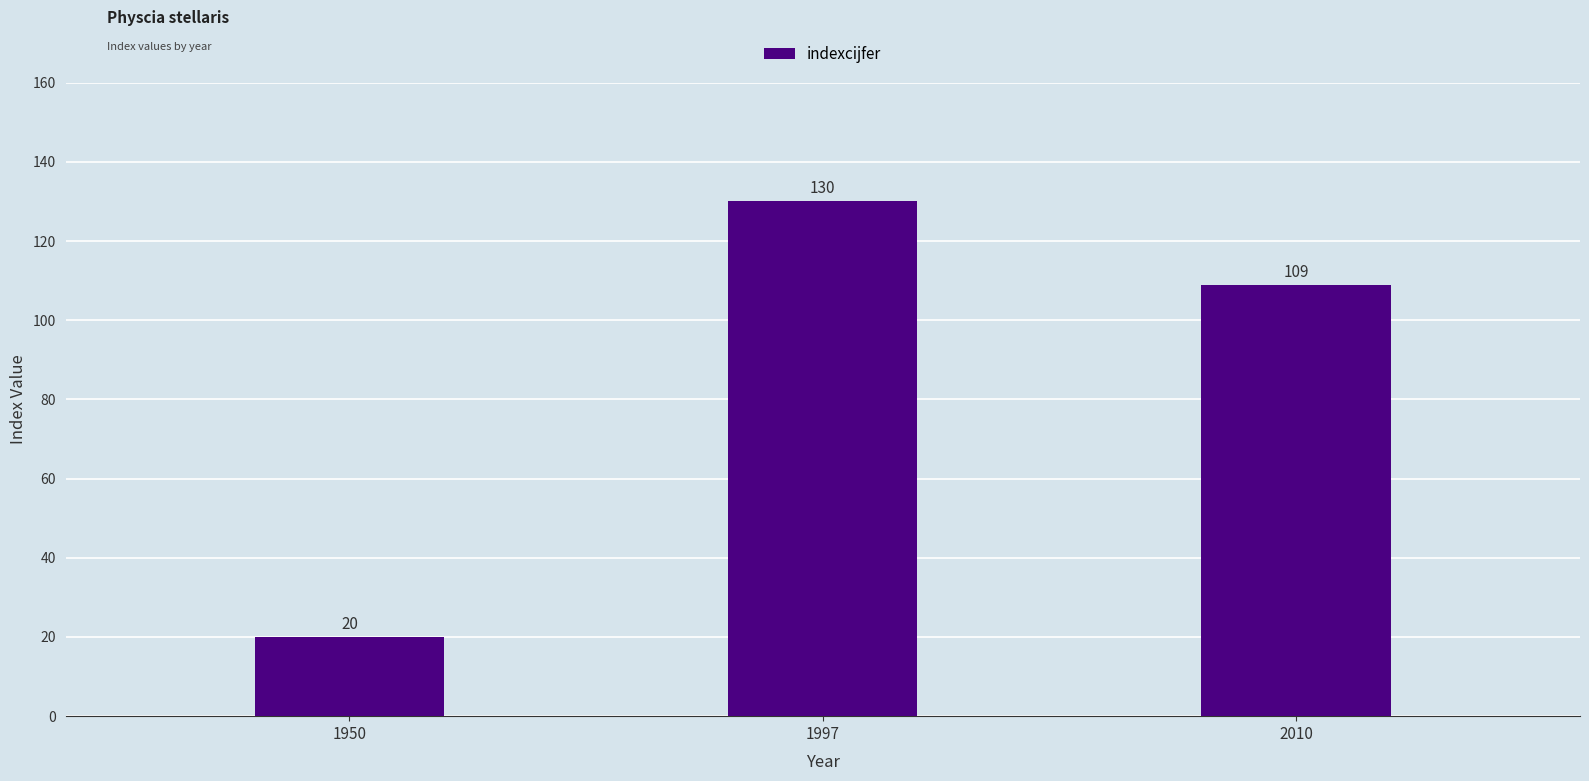

How many values are below 109?

1